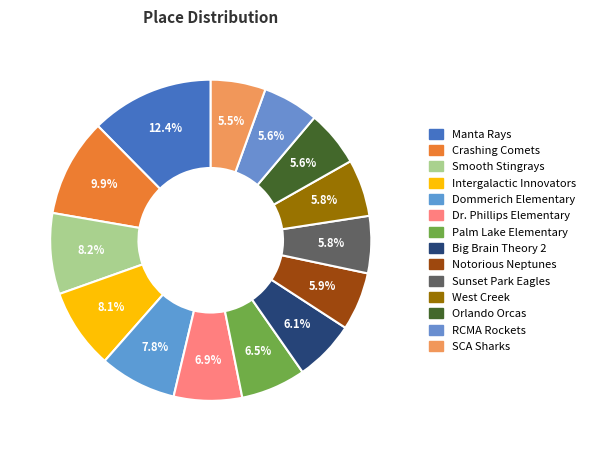

To the nearest percent, what is the average slice percentage?

7%